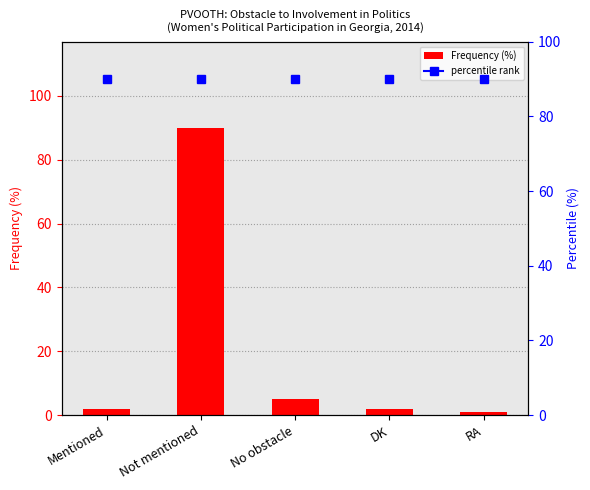

True or false: the data shows 5 at No obstacle.

True